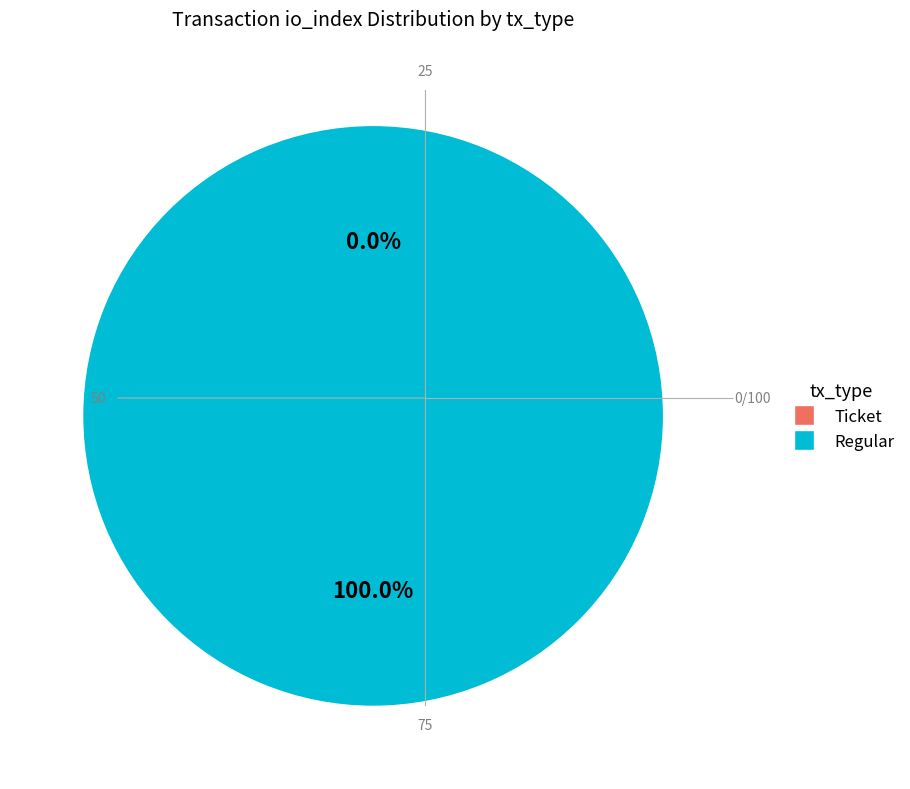

To the nearest percent, what is the difference between the largest and smallest slice percentages?

100%